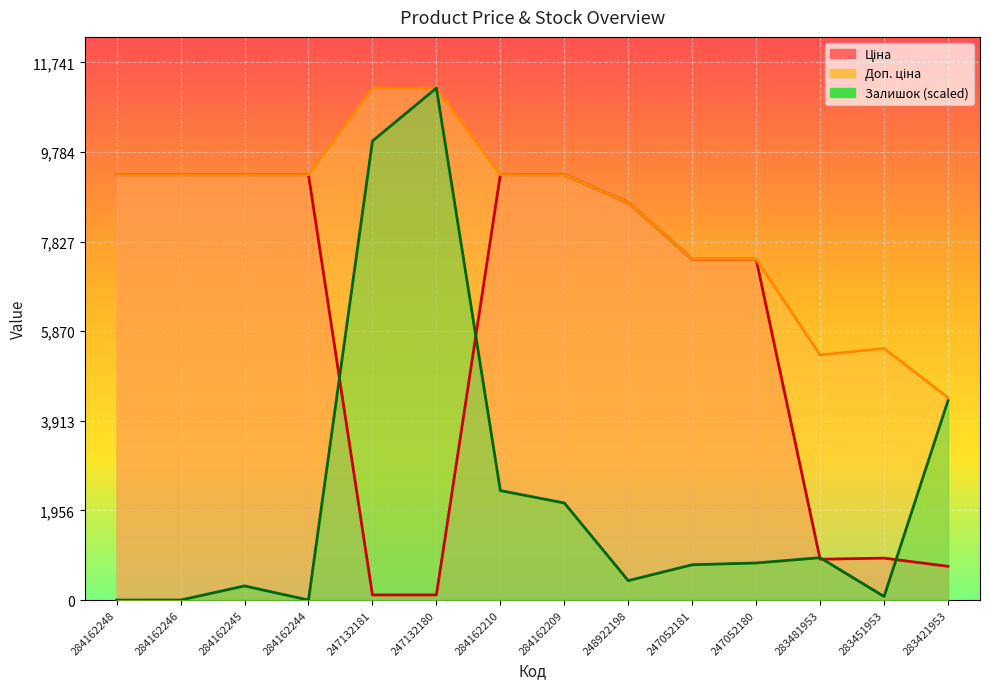

At 284162248, list the series in order from smallest to largest.

Залишок, Ціна, Доп. ціна